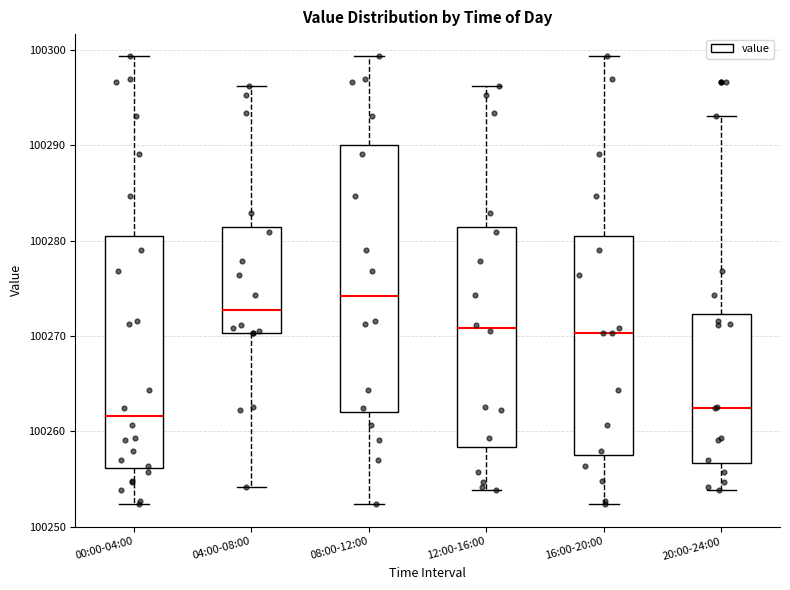

Reading left to right, read every box against the y-axis: the position of its median line, the range the box covers, and the ends of its whiskers. The values are not printed on the chart, so give them approximately, as read against the axis.

00:00-04:00: median 100262, box 100256 to 100280, whiskers 100252 to 100299
04:00-08:00: median 100273, box 100270 to 100281, whiskers 100254 to 100296
08:00-12:00: median 100274, box 100262 to 100290, whiskers 100252 to 100299
12:00-16:00: median 100271, box 100258 to 100281, whiskers 100254 to 100296
16:00-20:00: median 100270, box 100258 to 100280, whiskers 100252 to 100299
20:00-24:00: median 100262, box 100257 to 100272, whiskers 100254 to 100293